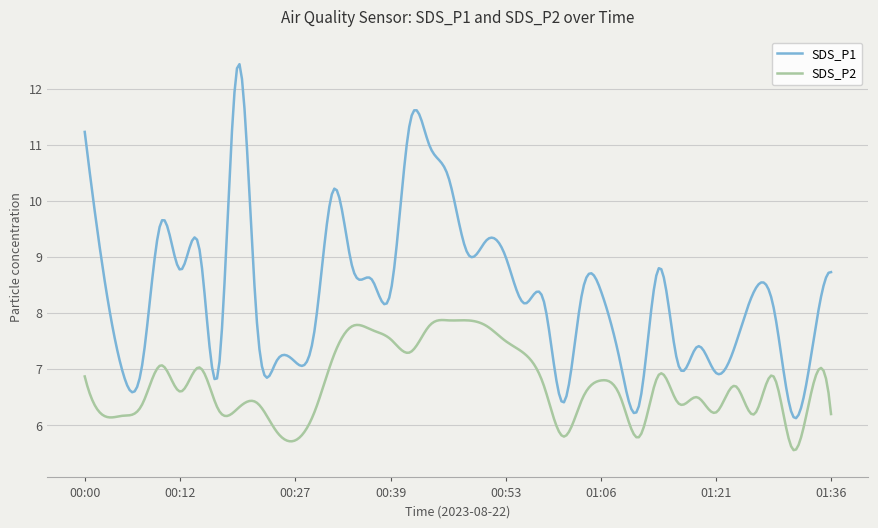

Rank the series by their average value, from highest to lowest.

SDS_P1, SDS_P2